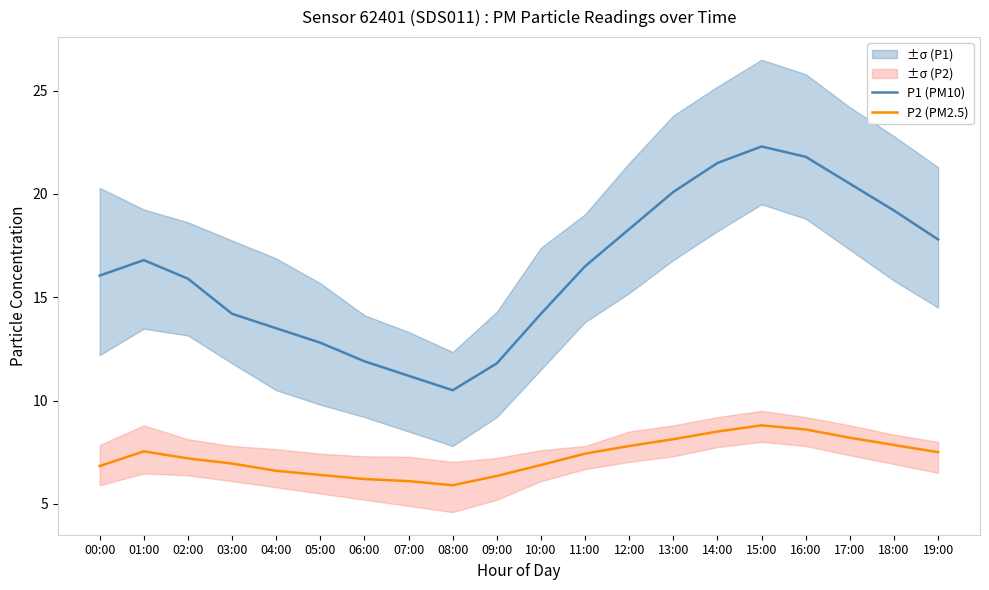

At which label does P1 (PM10) first exceed 16?

00:00